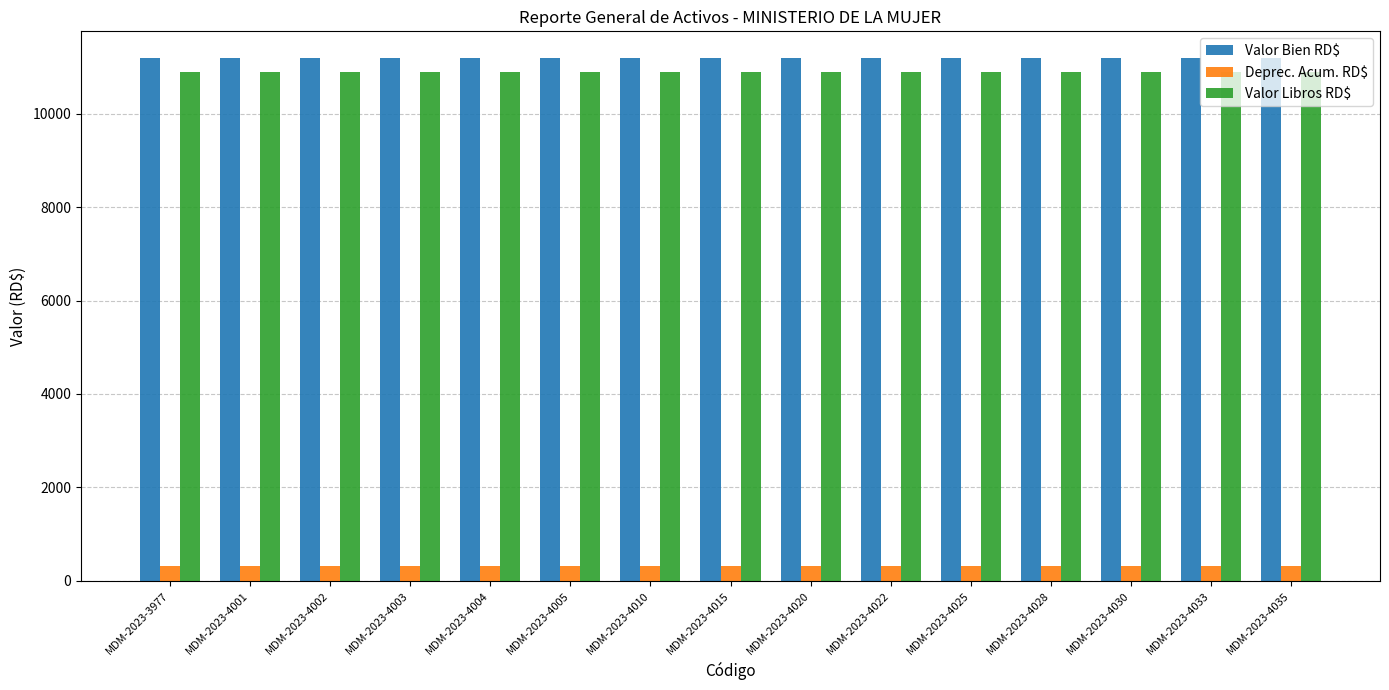

How many bars are there in each group?

3